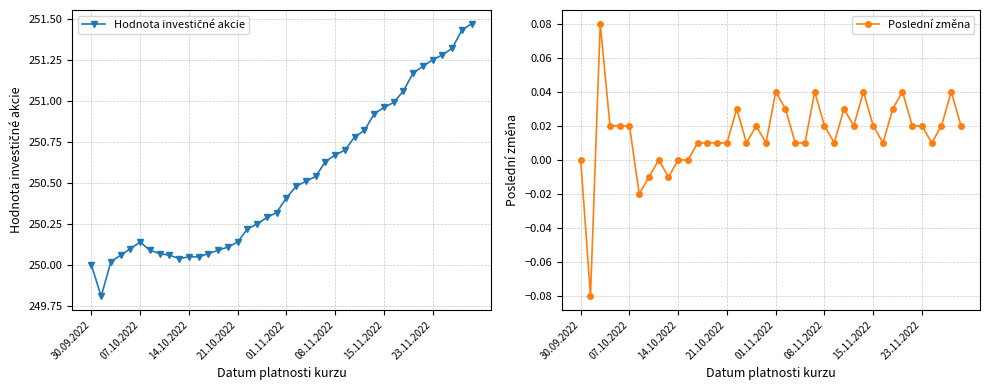

True or false: Hodnota investičné akcie and Poslední změna cross at least once.

False